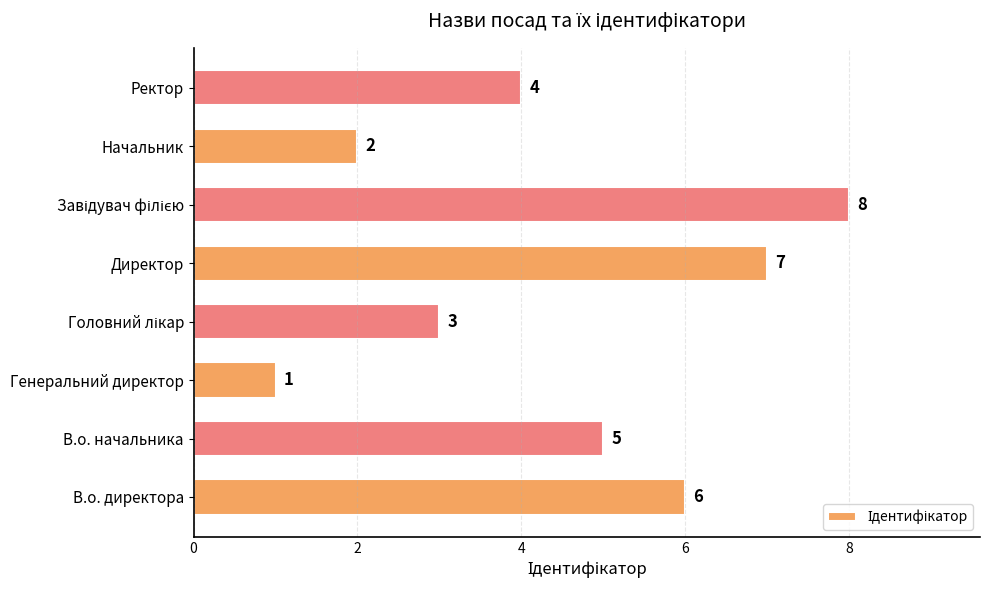

At which label is the value closest to 4?

Ректор